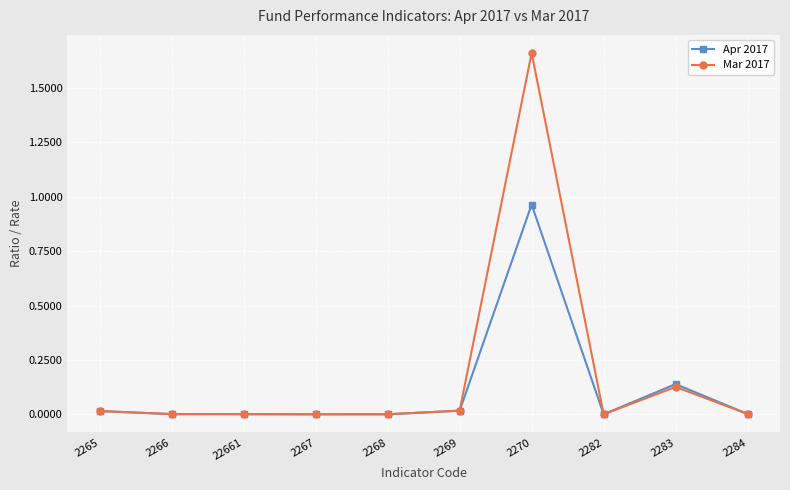

Rank the series by their maximum value, from highest to lowest.

Mar 2017, Apr 2017